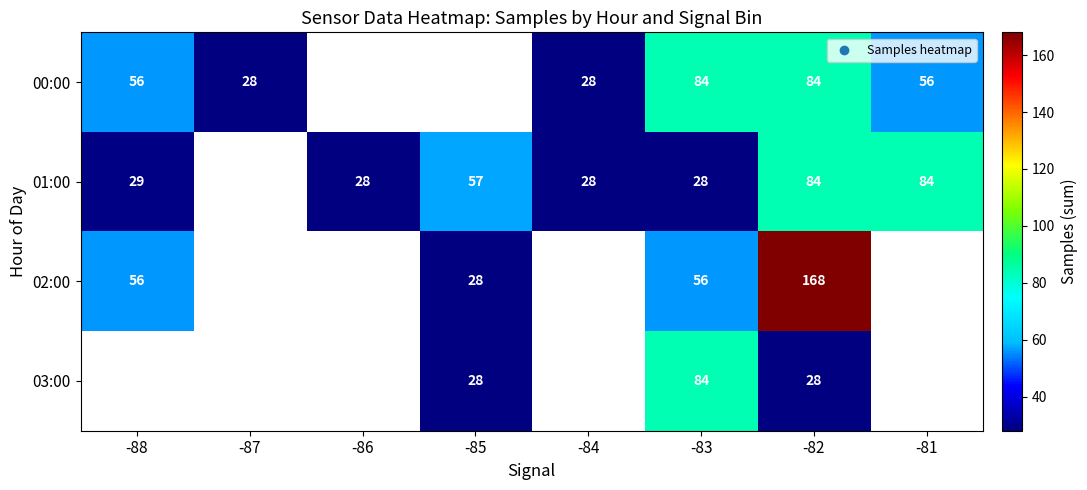

The value of 01:00 at -83 is 18. True or false?

False